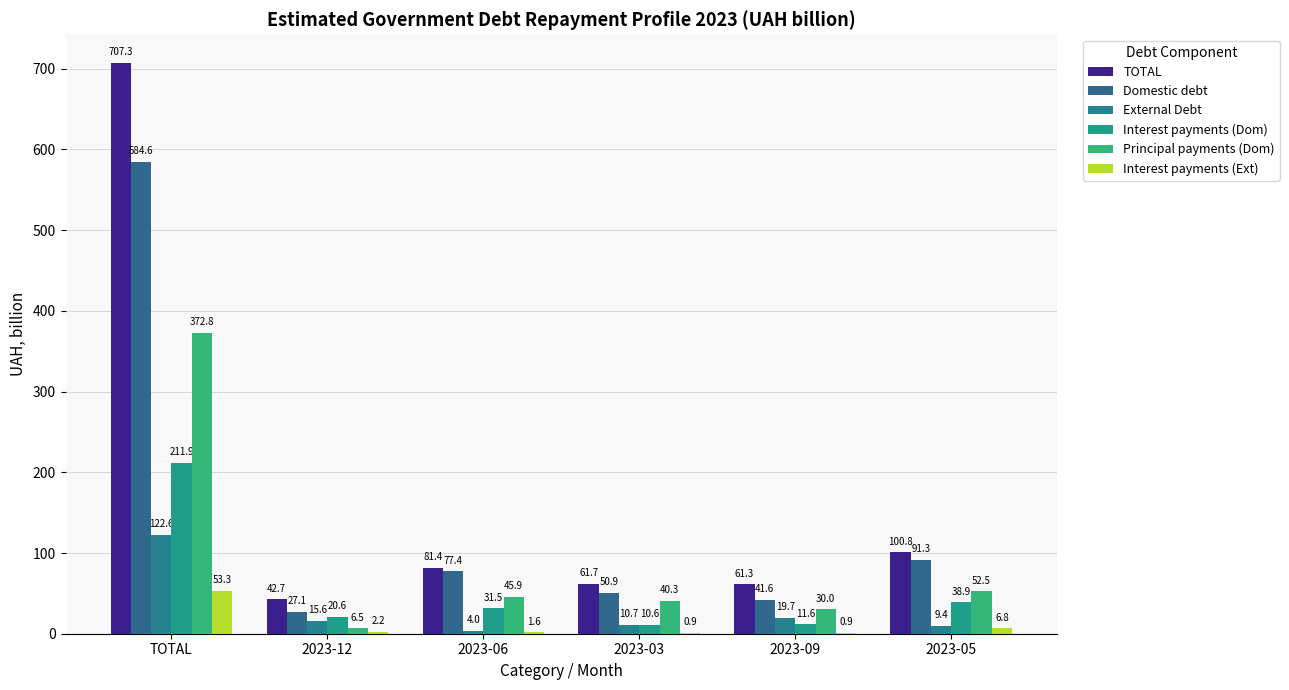

How many series are shown in this chart?

6